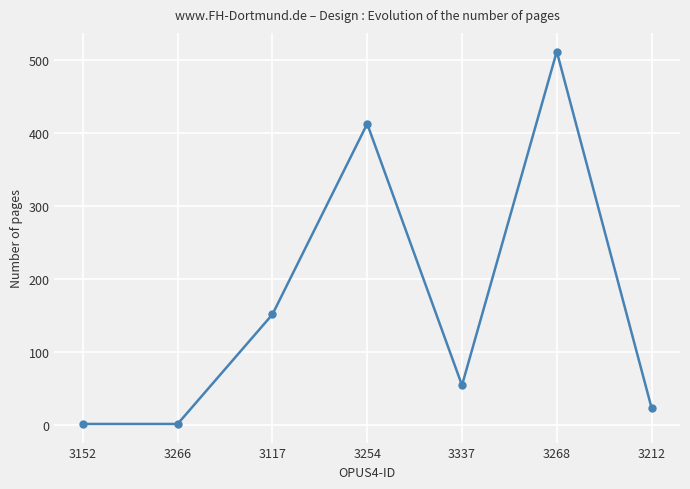

What is the change in value from 3152 to 3117?

+150